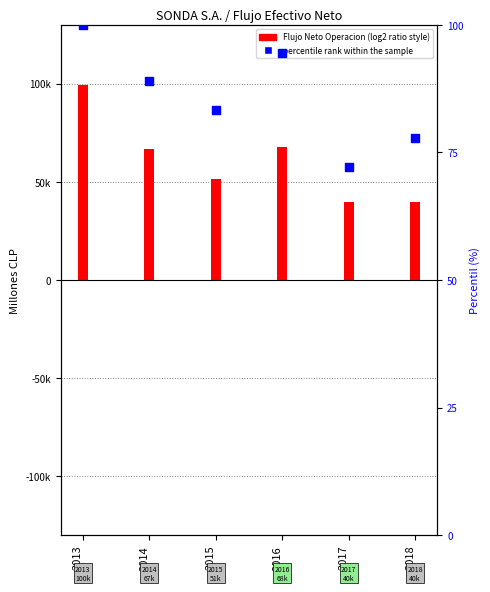

At which category is the sum across all series the highest?

2013